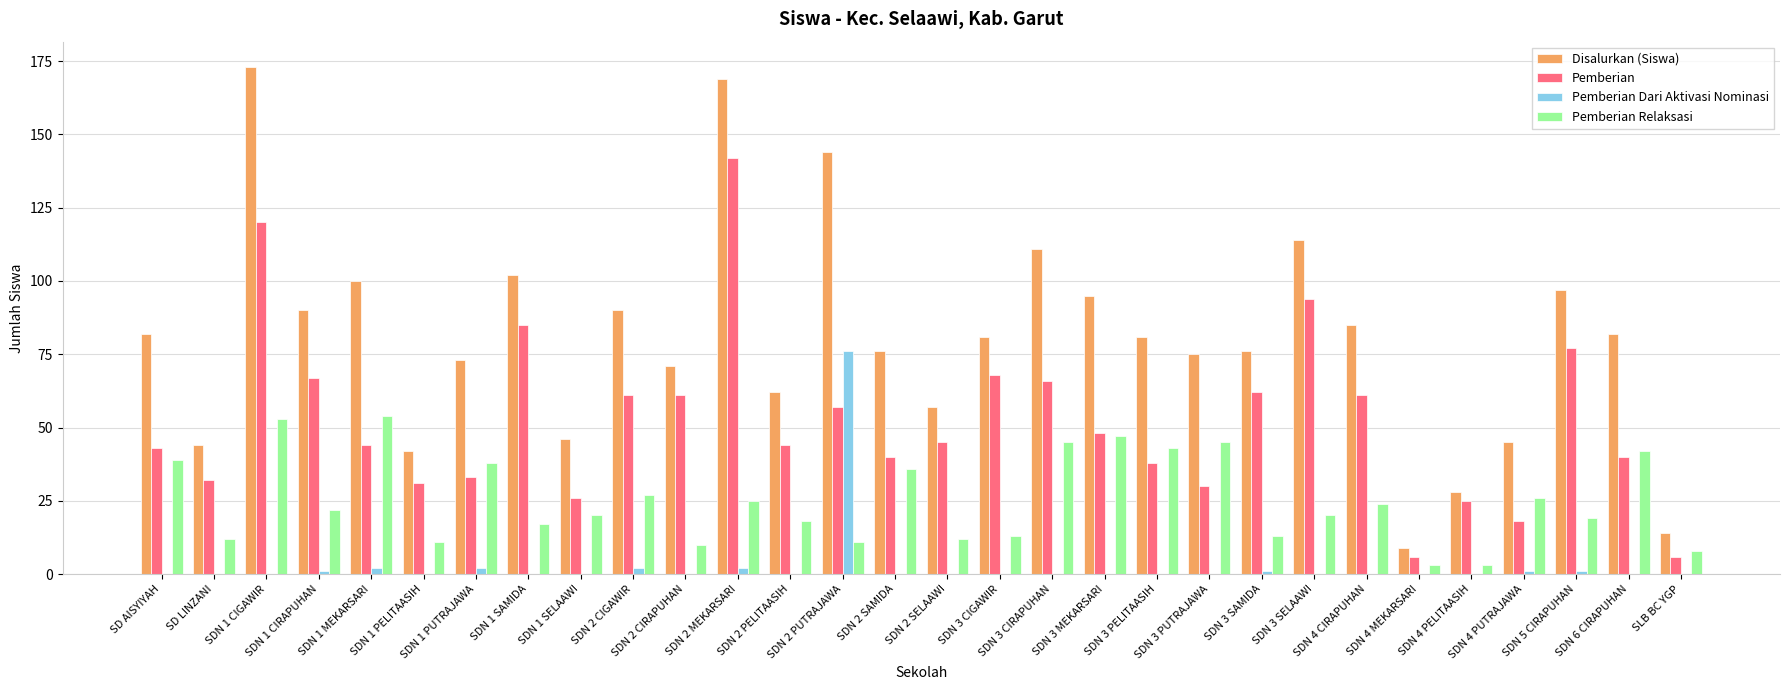

Reading left to right, transcribe all the data shown in this chart.

Disalurkan (Siswa): SD AISYIYAH=82	SD LINZANI=44	SDN 1 CIGAWIR=173	SDN 1 CIRAPUHAN=90	SDN 1 MEKARSARI=100	SDN 1 PELITAASIH=42	SDN 1 PUTRAJAWA=73	SDN 1 SAMIDA=102	SDN 1 SELAAWI=46	SDN 2 CIGAWIR=90	SDN 2 CIRAPUHAN=71	SDN 2 MEKARSARI=169	SDN 2 PELITAASIH=62	SDN 2 PUTRAJAWA=144	SDN 2 SAMIDA=76	SDN 2 SELAAWI=57	SDN 3 CIGAWIR=81	SDN 3 CIRAPUHAN=111	SDN 3 MEKARSARI=95	SDN 3 PELITAASIH=81	SDN 3 PUTRAJAWA=75	SDN 3 SAMIDA=76	SDN 3 SELAAWI=114	SDN 4 CIRAPUHAN=85	SDN 4 MEKARSARI=9	SDN 4 PELITAASIH=28	SDN 4 PUTRAJAWA=45	SDN 5 CIRAPUHAN=97	SDN 6 CIRAPUHAN=82	SLB BC YGP=14
Pemberian: SD AISYIYAH=43	SD LINZANI=32	SDN 1 CIGAWIR=120	SDN 1 CIRAPUHAN=67	SDN 1 MEKARSARI=44	SDN 1 PELITAASIH=31	SDN 1 PUTRAJAWA=33	SDN 1 SAMIDA=85	SDN 1 SELAAWI=26	SDN 2 CIGAWIR=61	SDN 2 CIRAPUHAN=61	SDN 2 MEKARSARI=142	SDN 2 PELITAASIH=44	SDN 2 PUTRAJAWA=57	SDN 2 SAMIDA=40	SDN 2 SELAAWI=45	SDN 3 CIGAWIR=68	SDN 3 CIRAPUHAN=66	SDN 3 MEKARSARI=48	SDN 3 PELITAASIH=38	SDN 3 PUTRAJAWA=30	SDN 3 SAMIDA=62	SDN 3 SELAAWI=94	SDN 4 CIRAPUHAN=61	SDN 4 MEKARSARI=6	SDN 4 PELITAASIH=25	SDN 4 PUTRAJAWA=18	SDN 5 CIRAPUHAN=77	SDN 6 CIRAPUHAN=40	SLB BC YGP=6
Pemberian Dari Aktivasi Nominasi: SD AISYIYAH=0	SD LINZANI=0	SDN 1 CIGAWIR=0	SDN 1 CIRAPUHAN=1	SDN 1 MEKARSARI=2	SDN 1 PELITAASIH=0	SDN 1 PUTRAJAWA=2	SDN 1 SAMIDA=0	SDN 1 SELAAWI=0	SDN 2 CIGAWIR=2	SDN 2 CIRAPUHAN=0	SDN 2 MEKARSARI=2	SDN 2 PELITAASIH=0	SDN 2 PUTRAJAWA=76	SDN 2 SAMIDA=0	SDN 2 SELAAWI=0	SDN 3 CIGAWIR=0	SDN 3 CIRAPUHAN=0	SDN 3 MEKARSARI=0	SDN 3 PELITAASIH=0	SDN 3 PUTRAJAWA=0	SDN 3 SAMIDA=1	SDN 3 SELAAWI=0	SDN 4 CIRAPUHAN=0	SDN 4 MEKARSARI=0	SDN 4 PELITAASIH=0	SDN 4 PUTRAJAWA=1	SDN 5 CIRAPUHAN=1	SDN 6 CIRAPUHAN=0	SLB BC YGP=0
Pemberian Relaksasi: SD AISYIYAH=39	SD LINZANI=12	SDN 1 CIGAWIR=53	SDN 1 CIRAPUHAN=22	SDN 1 MEKARSARI=54	SDN 1 PELITAASIH=11	SDN 1 PUTRAJAWA=38	SDN 1 SAMIDA=17	SDN 1 SELAAWI=20	SDN 2 CIGAWIR=27	SDN 2 CIRAPUHAN=10	SDN 2 MEKARSARI=25	SDN 2 PELITAASIH=18	SDN 2 PUTRAJAWA=11	SDN 2 SAMIDA=36	SDN 2 SELAAWI=12	SDN 3 CIGAWIR=13	SDN 3 CIRAPUHAN=45	SDN 3 MEKARSARI=47	SDN 3 PELITAASIH=43	SDN 3 PUTRAJAWA=45	SDN 3 SAMIDA=13	SDN 3 SELAAWI=20	SDN 4 CIRAPUHAN=24	SDN 4 MEKARSARI=3	SDN 4 PELITAASIH=3	SDN 4 PUTRAJAWA=26	SDN 5 CIRAPUHAN=19	SDN 6 CIRAPUHAN=42	SLB BC YGP=8